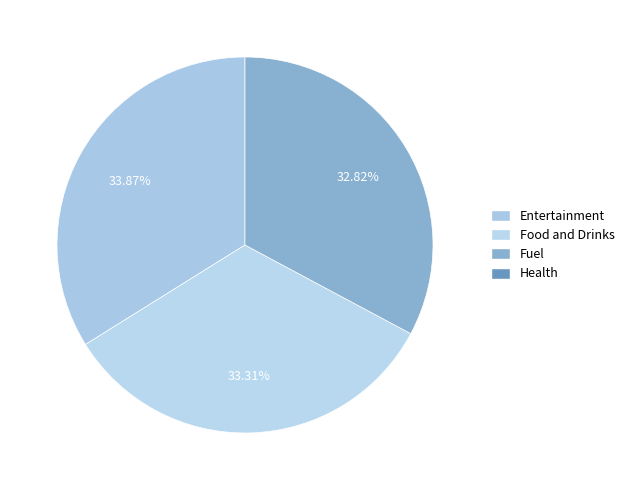

Count the number of slices in the pie.

3